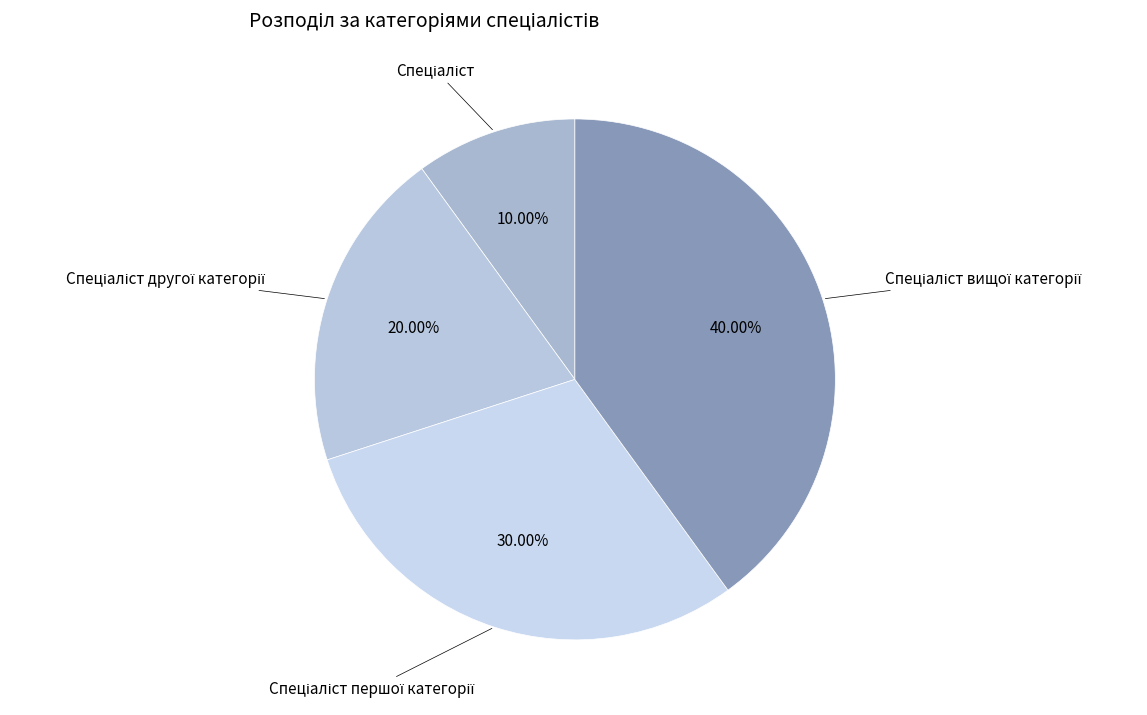

Is there a majority slice in this chart?

No